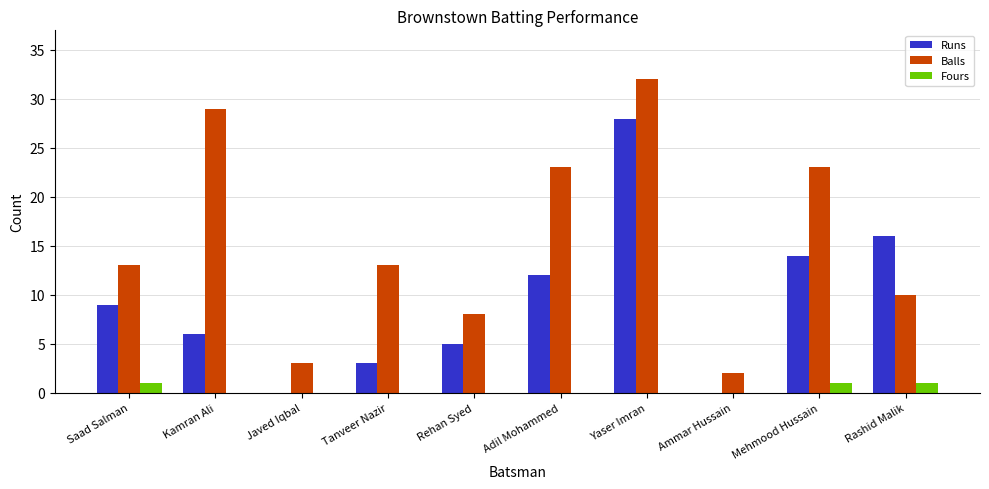

At which category does the chart reach its peak across all series?

Yaser Imran